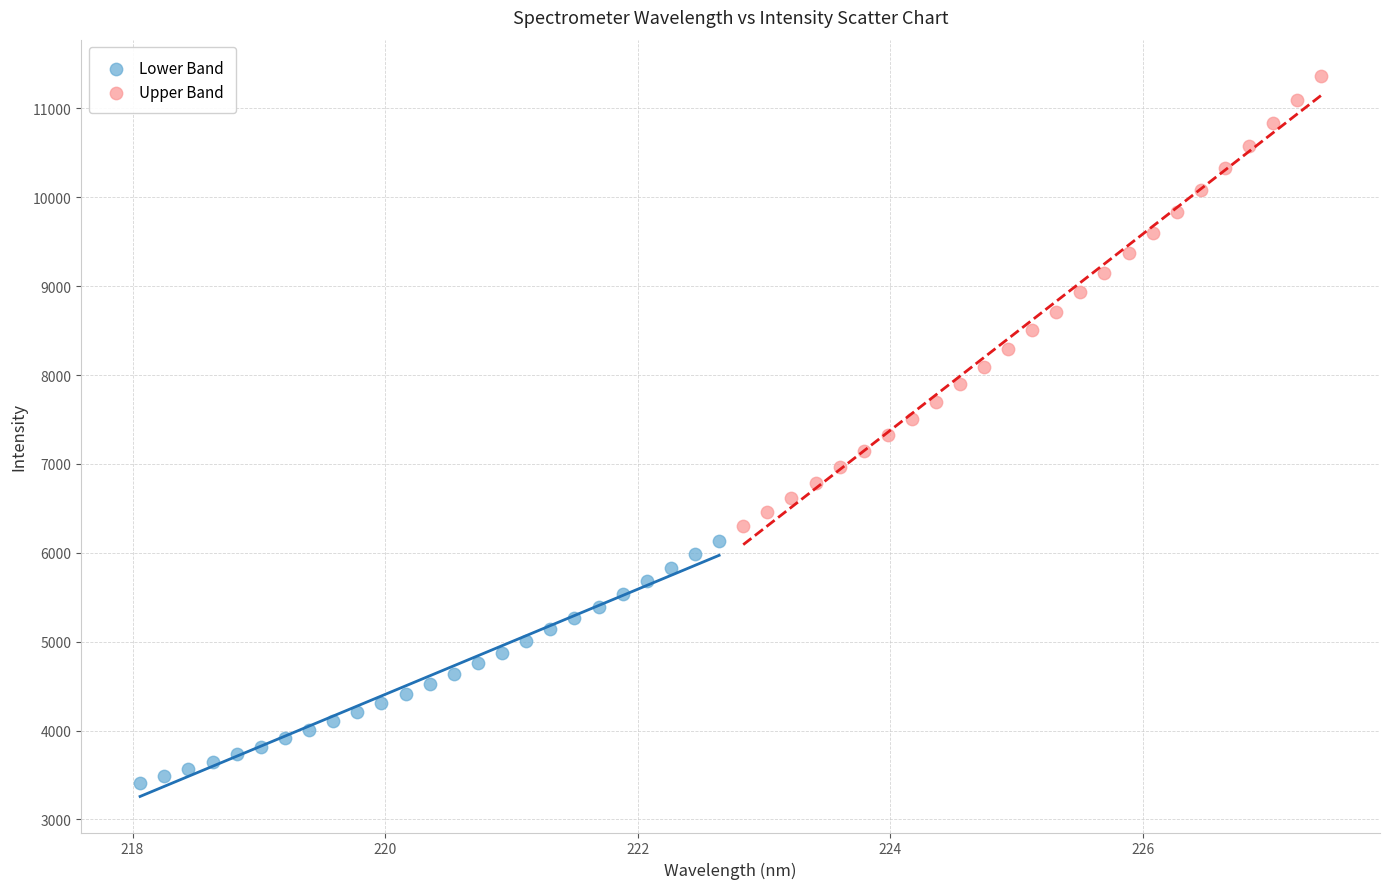

Which series contains the lowest Y value?

Lower Band